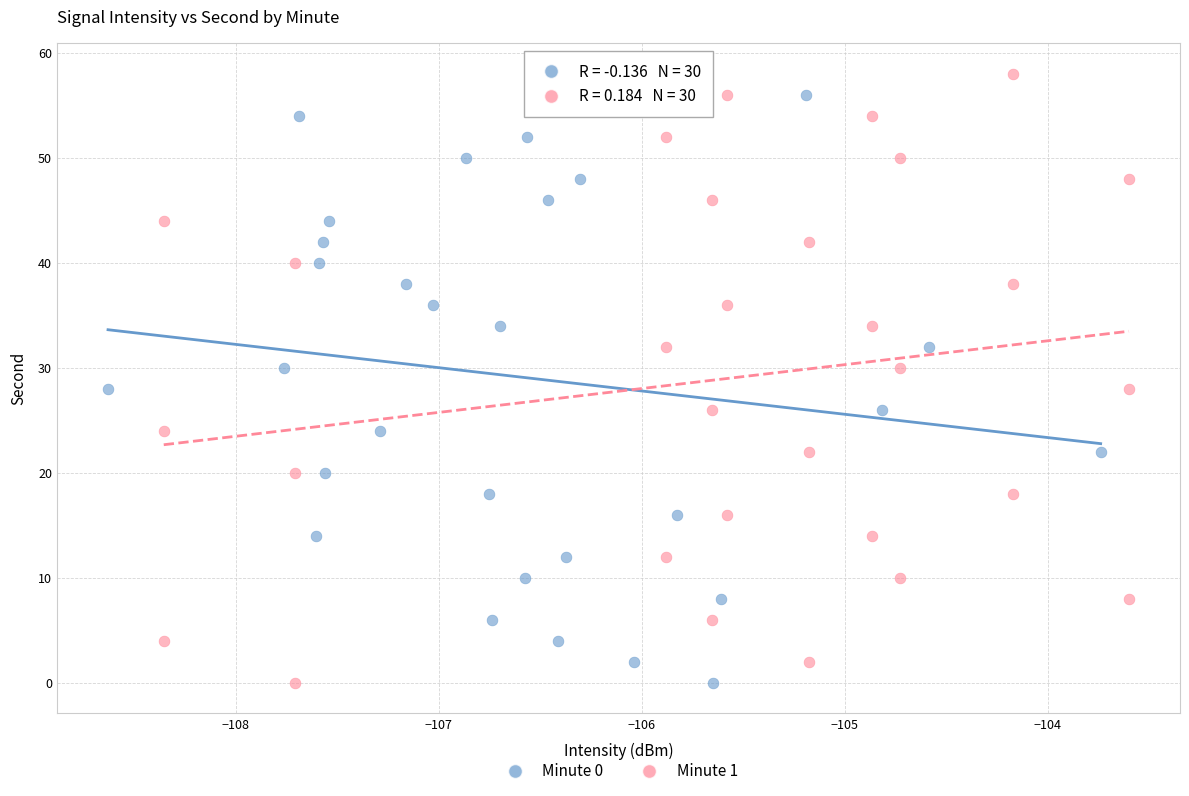

What are all the series names shown in the legend?

Minute 0, Minute 1